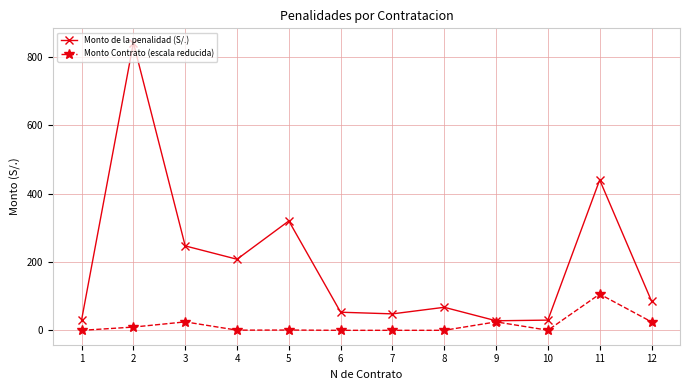

What is the value of the Monto Contrato (escala reducida) point at the 9th from the left?

24.9